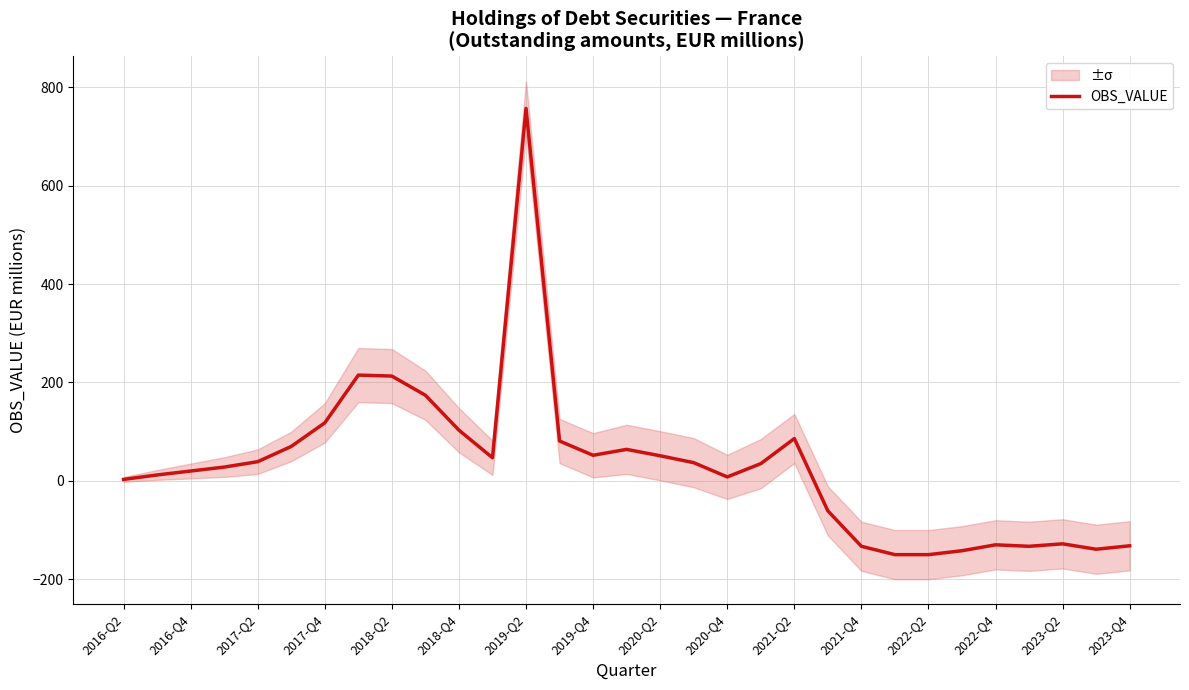

How many values are above zero?

21